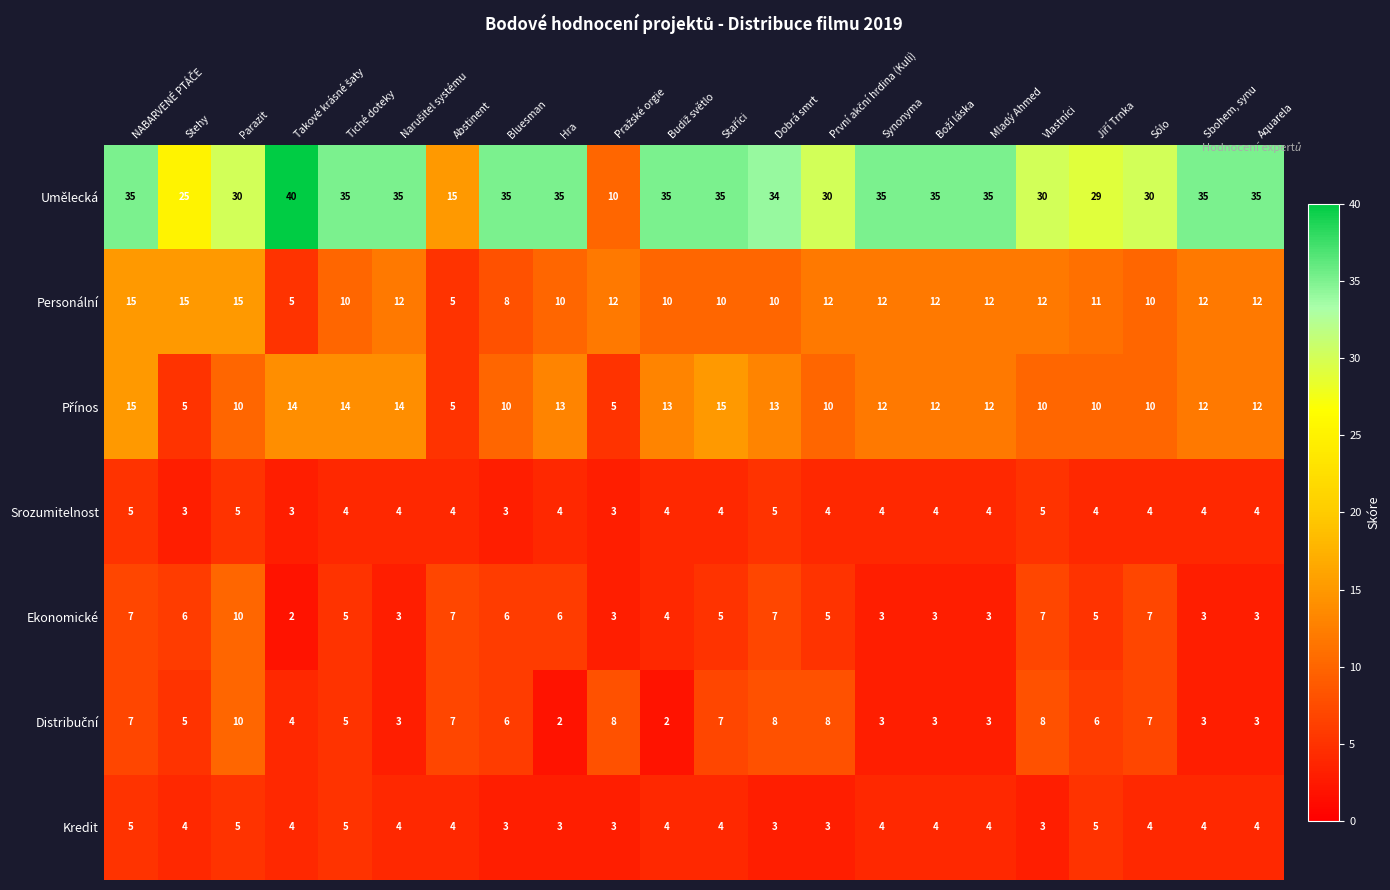

What is the highest value of the Srozumitelnost series?

5